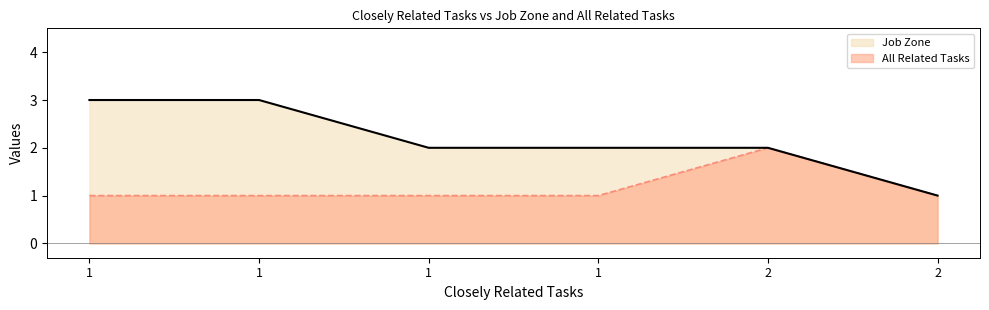

True or false: Job Zone and All Related Tasks cross at least once.

False